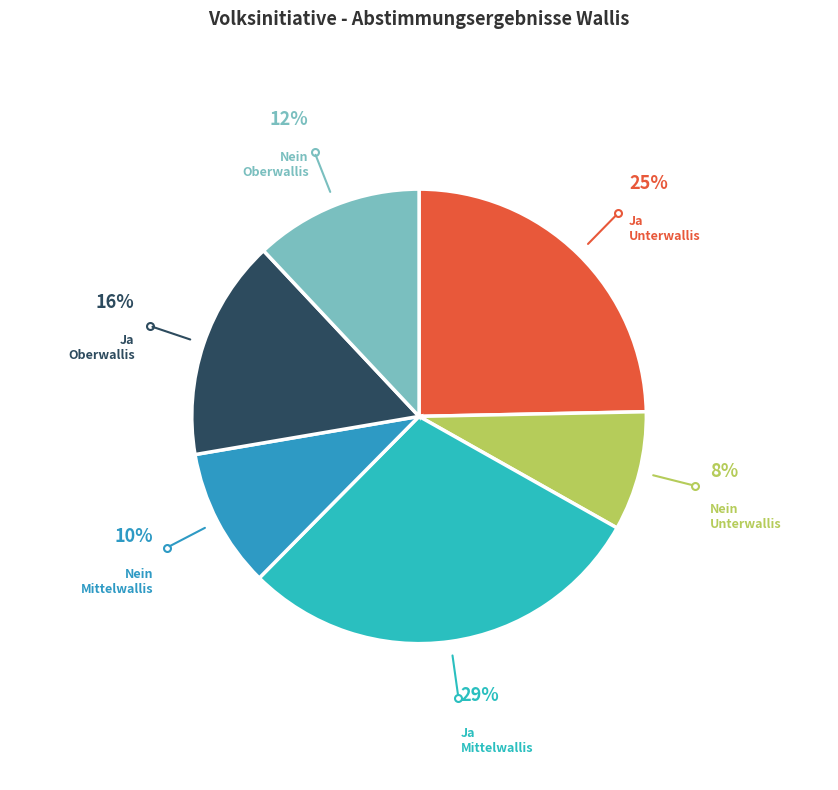

What percentage is the Ja Mittelwallis slice, to the nearest percent?

29%